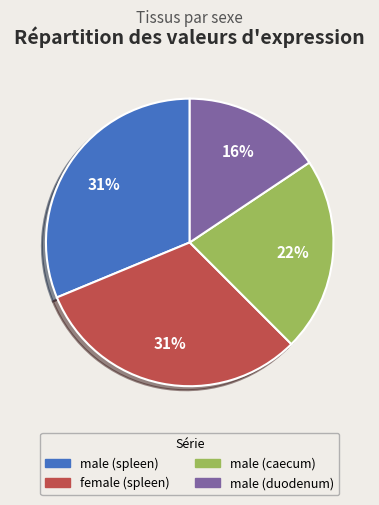

How many segments does this pie chart have?

4